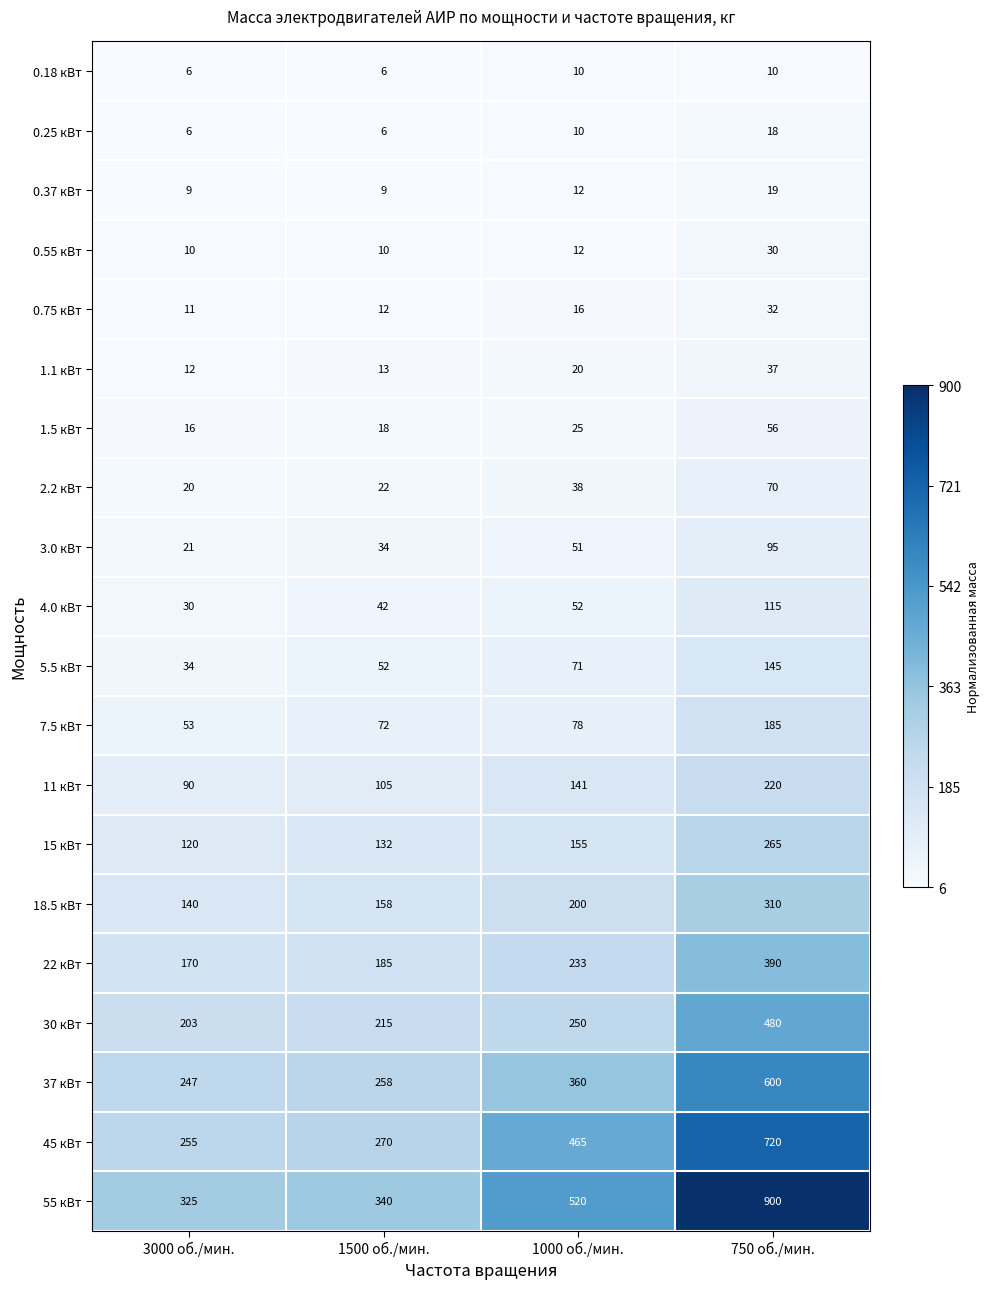

The value of 55 кВт at 1500 об./мин. is 340. True or false?

True